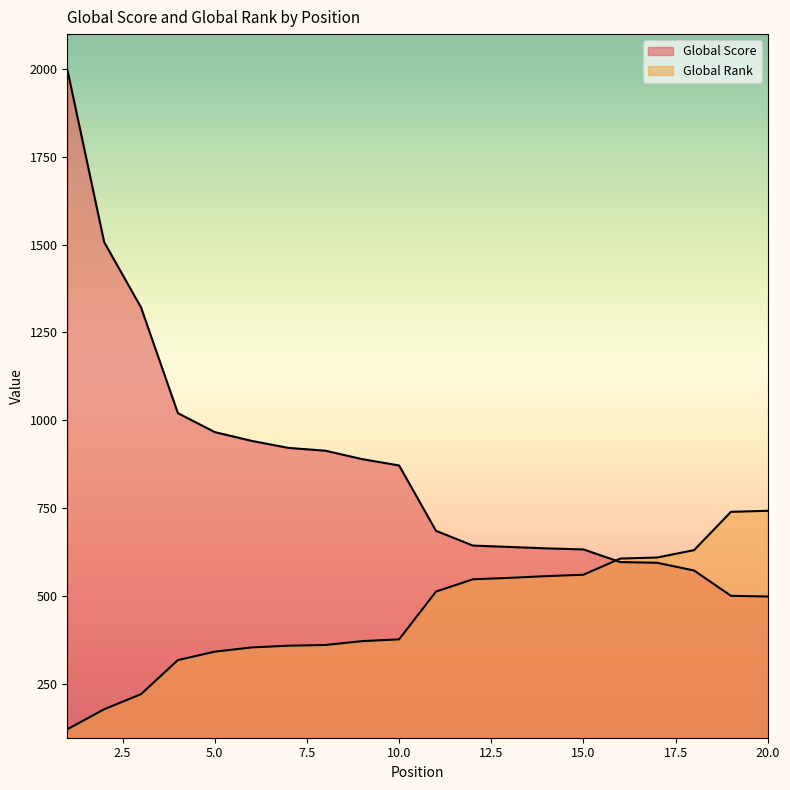

How many times do Global Score and Global Rank cross each other?

1